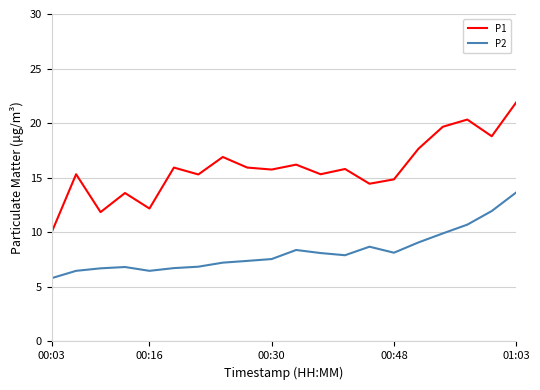

True or false: P2 and P1 intersect in this chart.

False